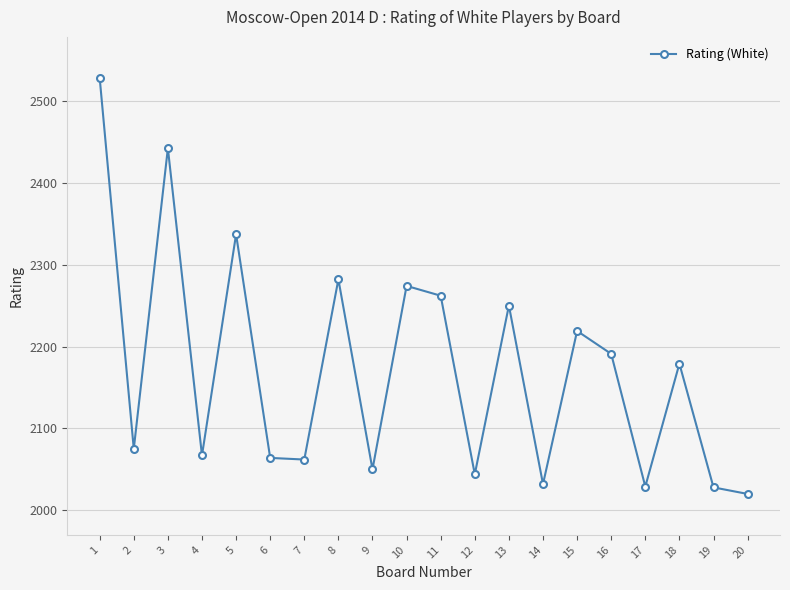

What is the difference between the maximum and minimum values?

508